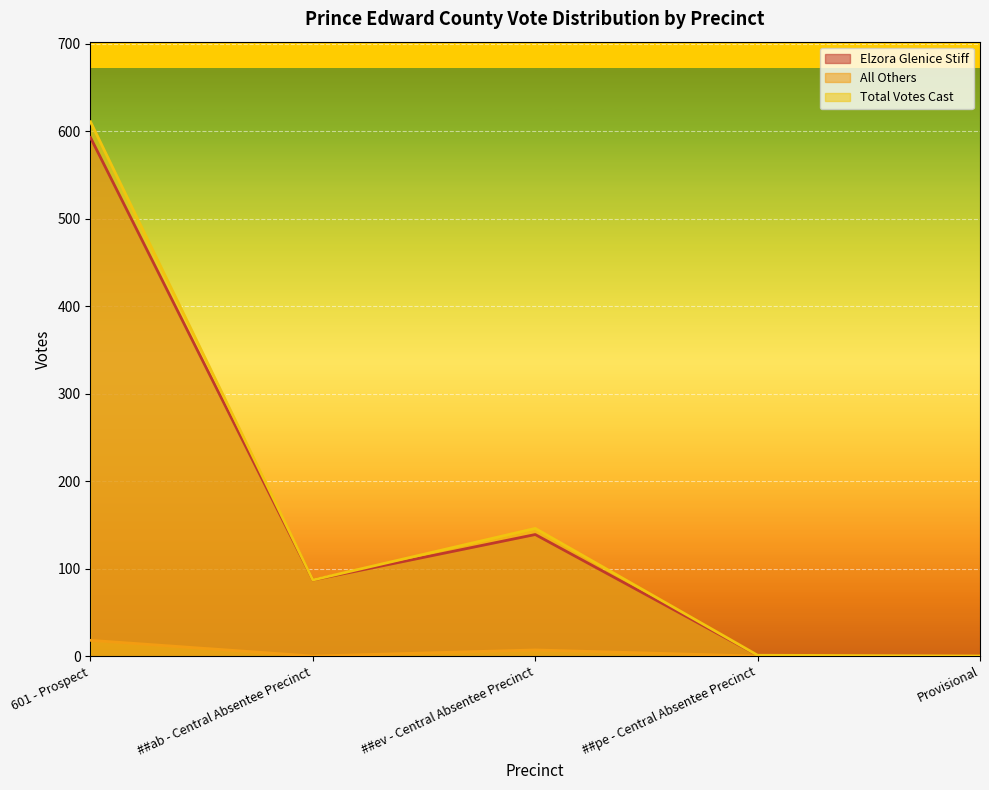

How many data points does each series have?

5